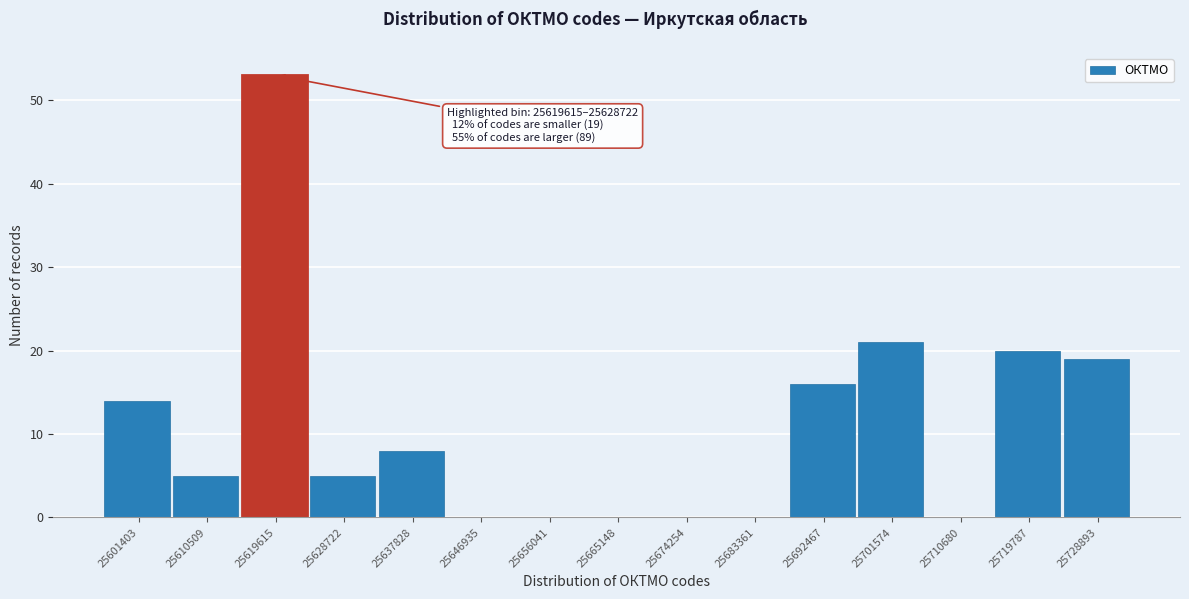

Reading left to right, list all the values displayed in this chart.

25601403=14	25610509=5	25619615=53	25628722=5	25637828=8	25646935=0	25656041=0	25665148=0	25674254=0	25683361=0	25692467=16	25701574=21	25710680=0	25719787=20	25728893=19